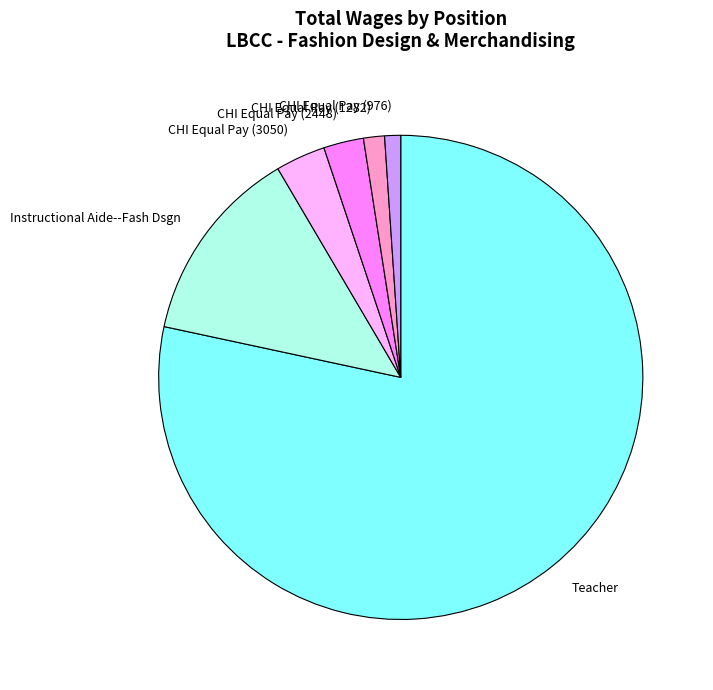

How many slices are in this pie chart?

6